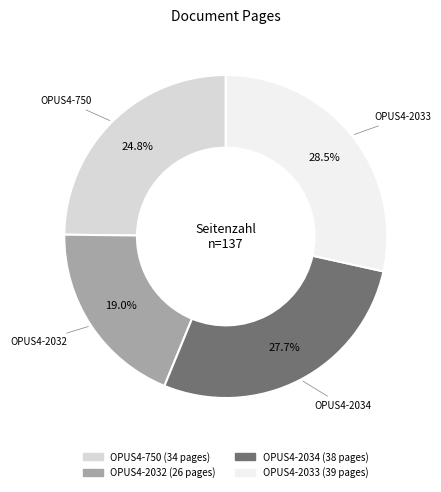

Which category has the smallest portion of the pie?

OPUS4-2032